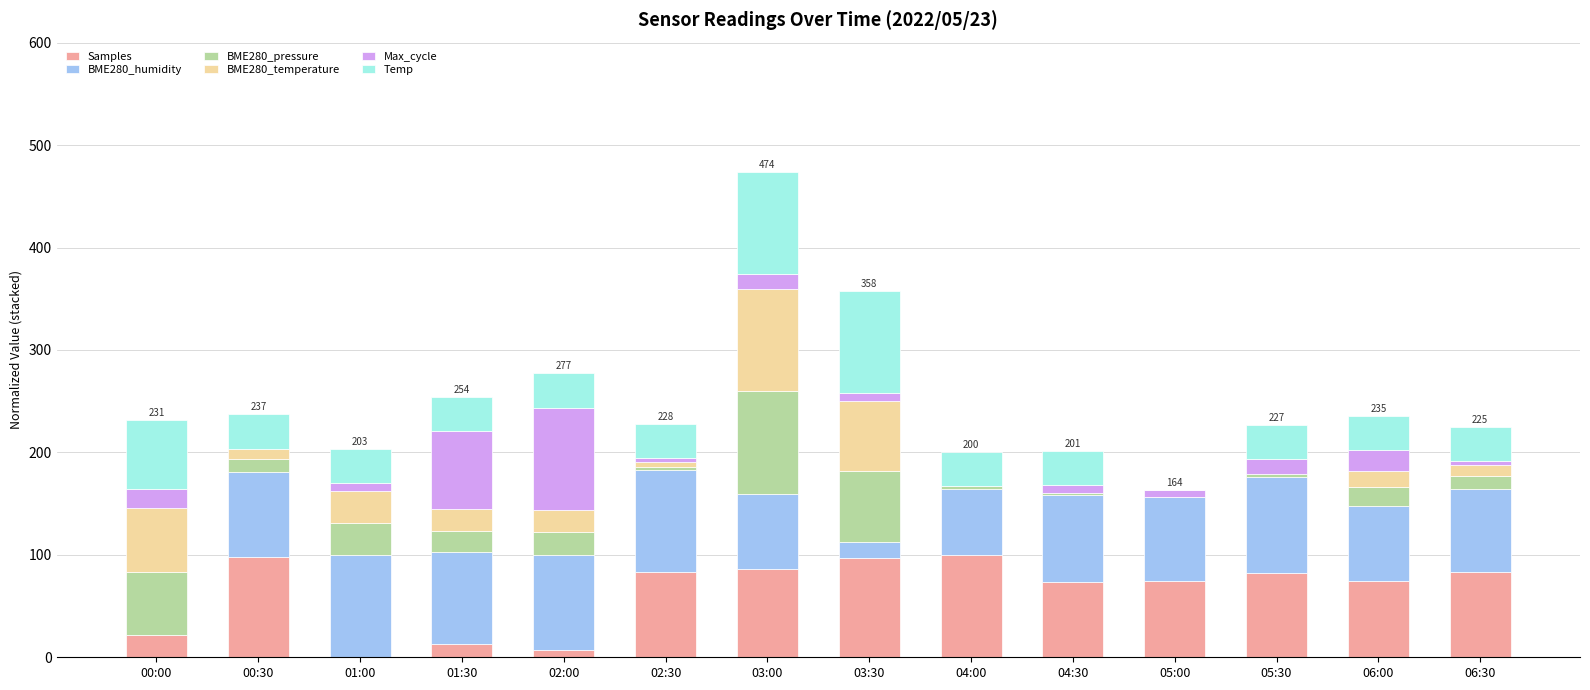

What are all the series names shown in the legend?

Samples, BME280_humidity, BME280_pressure, BME280_temperature, Max_cycle, Temp